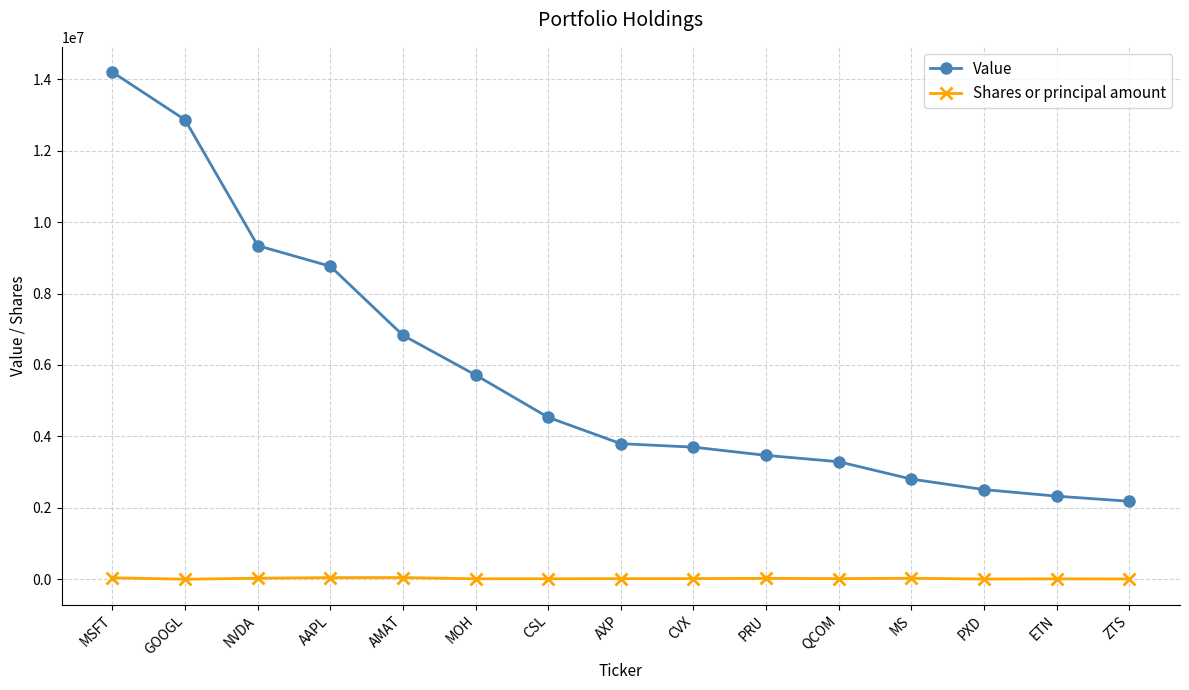

What is the label of the 6th point from the right?

PRU